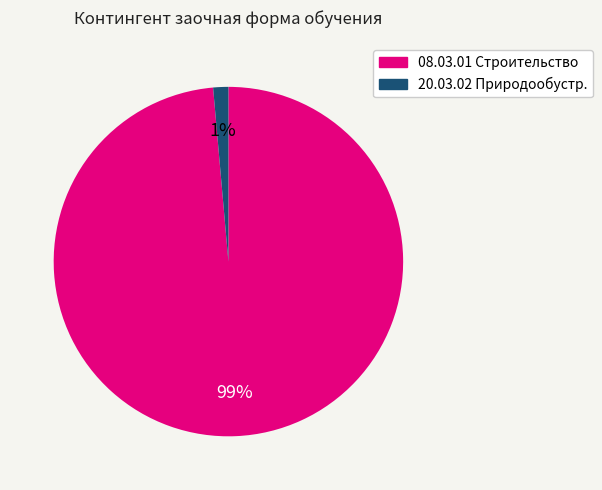

To the nearest percent, what is the average slice percentage?

50%